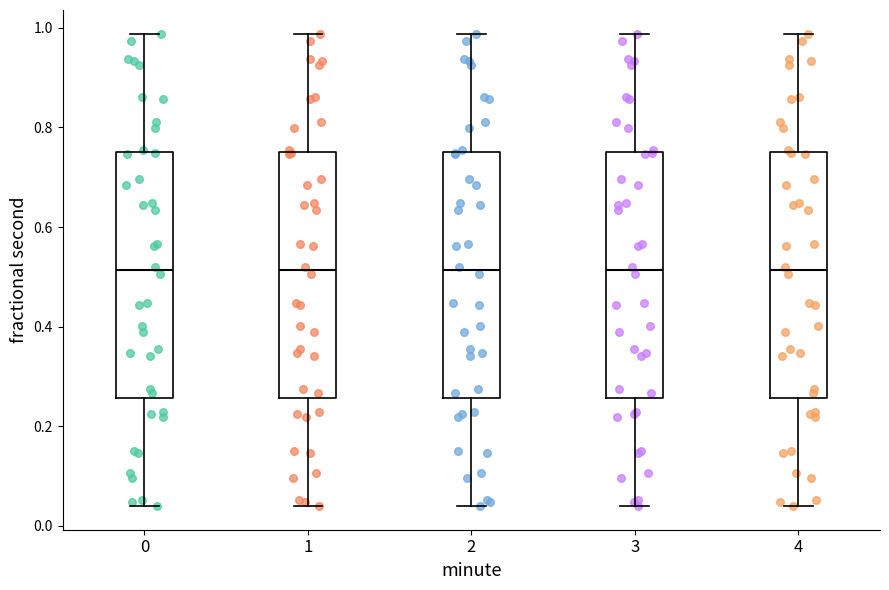

Where is the lower edge of the box at x = 1 on the y-axis? The values are not printed on the chart, so give them approximately, as read against the axis.

0.26